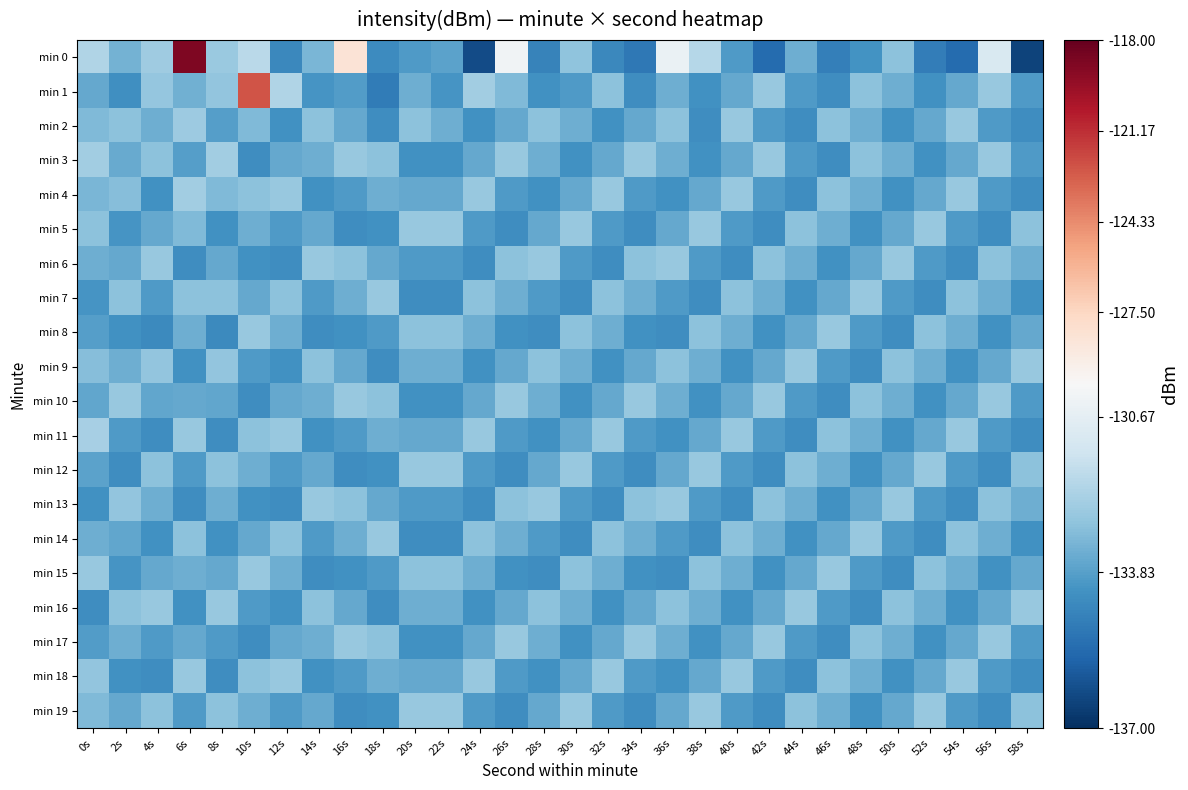

Which series has the widest spread of values?

min 0